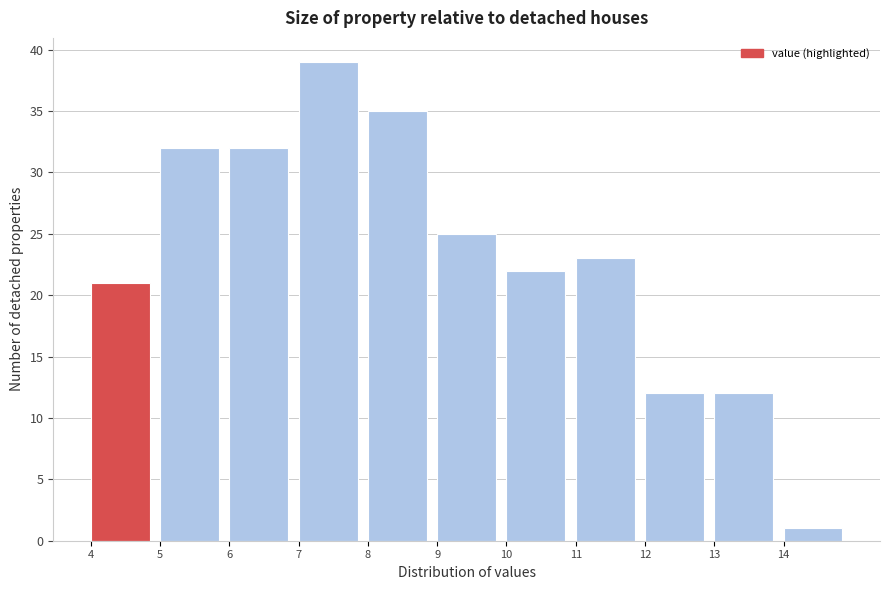

How tall is the bar that spans 5 to 6 on the x-axis? The values are not printed on the chart, so give them approximately, as read against the axis.

32